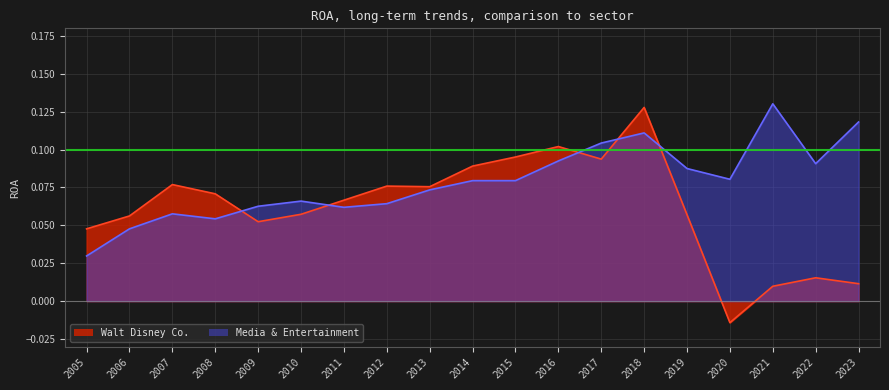

Which series has the largest range (max minus min)?

Walt Disney Co.